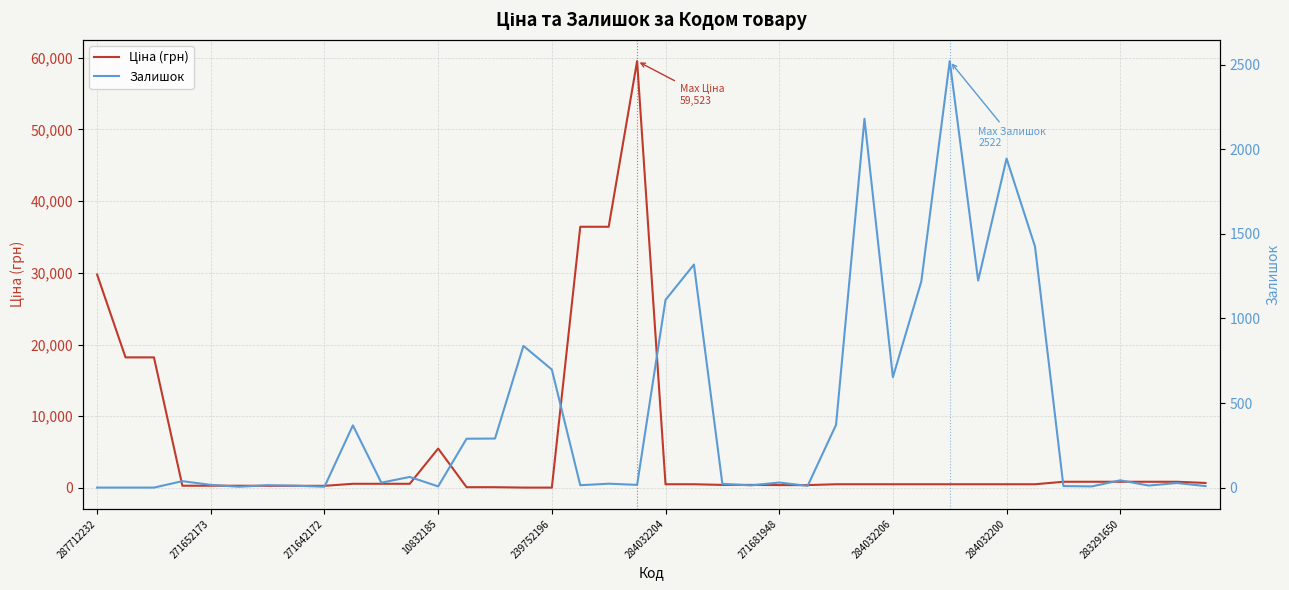

What are all the series names shown in the legend?

Ціна (грн), Залишок